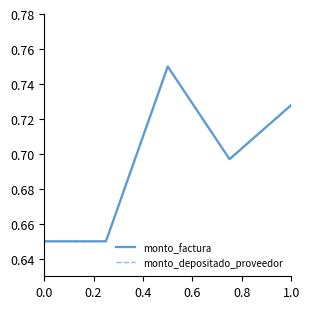

What is the greatest value displayed?

0.8